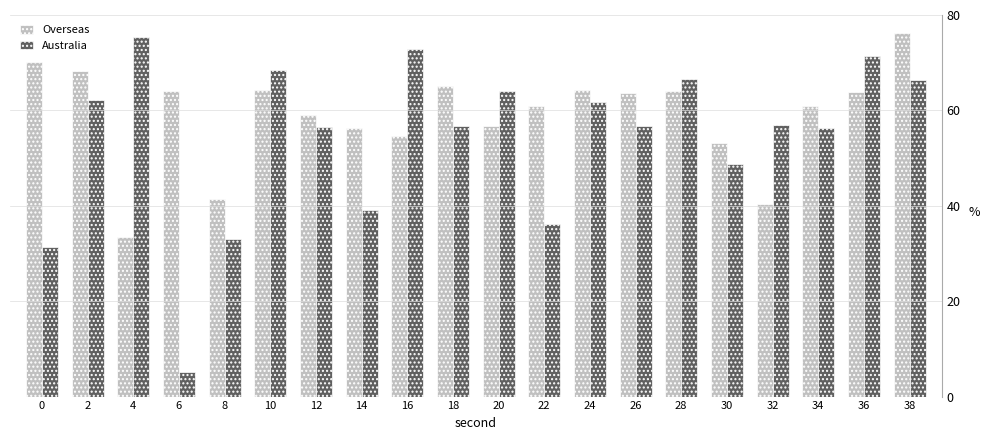

Count the number of categories in the chart.

20